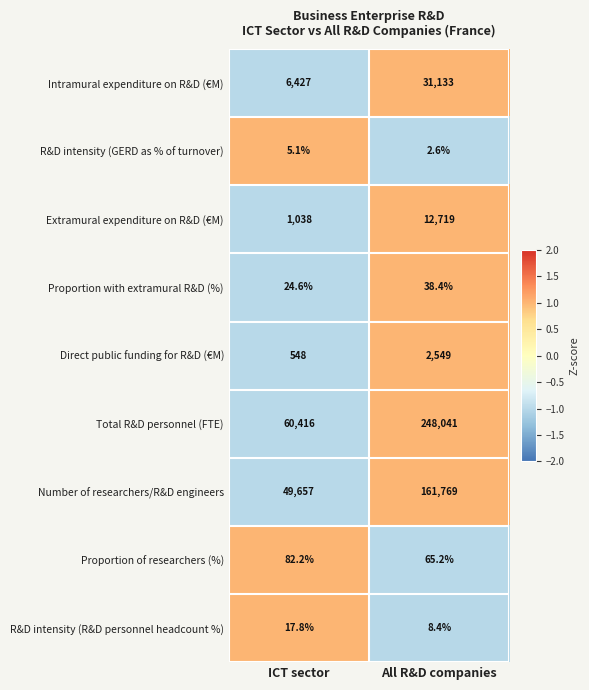

Reading right to left, extract all data points from this chart.

Intramural expenditure on R&D (€M): All R&D companies=31133.0	ICT sector=6427.0
R&D intensity (GERD as % of turnover): All R&D companies=2.6	ICT sector=5.1
Extramural expenditure on R&D (€M): All R&D companies=12719.0	ICT sector=1038.0
Proportion with extramural R&D (%): All R&D companies=38.4	ICT sector=24.6
Direct public funding for R&D (€M): All R&D companies=2549.0	ICT sector=548.0
Total R&D personnel (FTE): All R&D companies=248041.0	ICT sector=60416.0
Number of researchers/R&D engineers: All R&D companies=161769.0	ICT sector=49657.0
Proportion of researchers (%): All R&D companies=65.2	ICT sector=82.2
R&D intensity (R&D personnel headcount %): All R&D companies=8.4	ICT sector=17.8